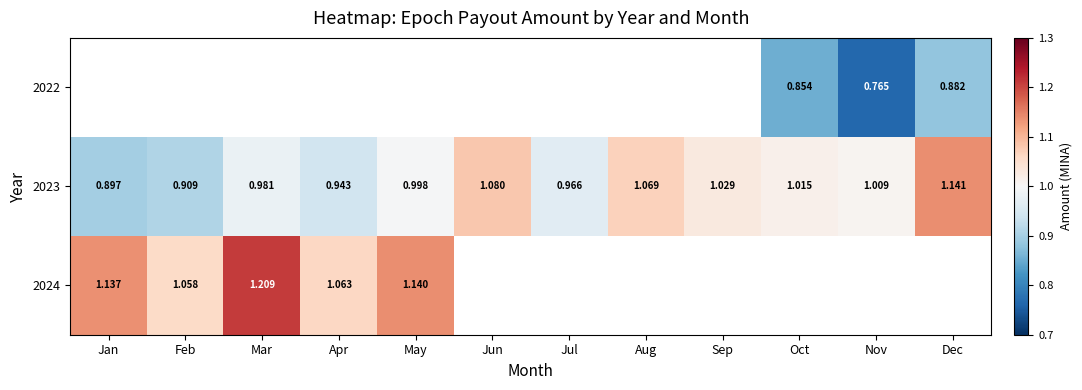

Is the value of 2024 at May greater than the value of 2023 at May?

Yes